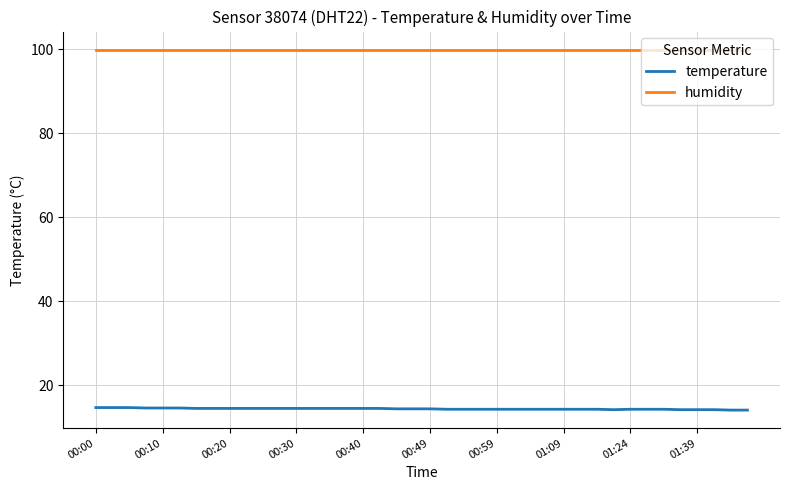

List the series in order of their peak value, lowest first.

temperature, humidity